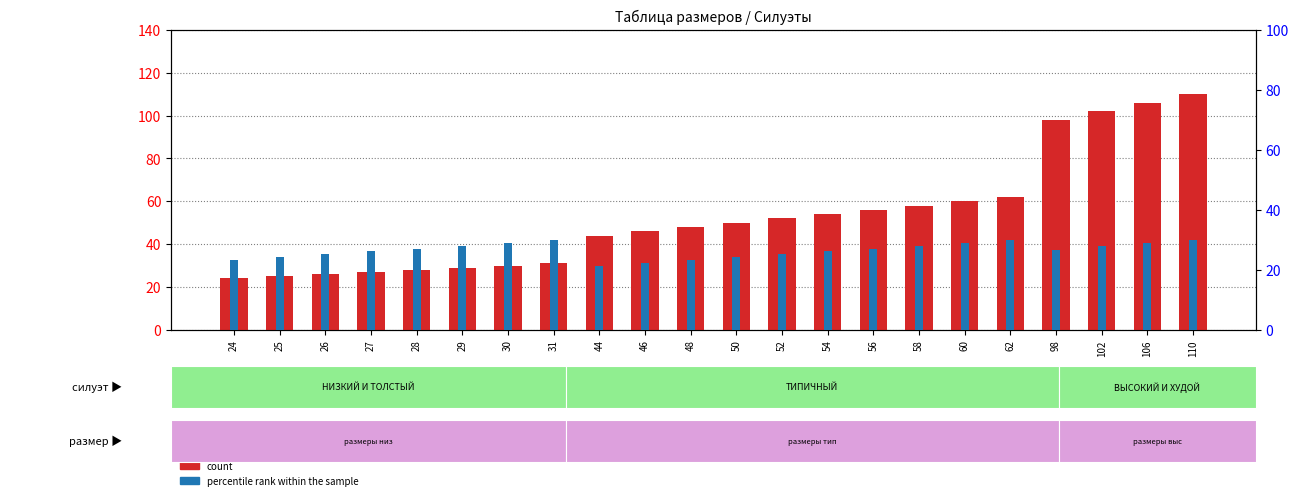

What is the sum of all count values?

1166.0